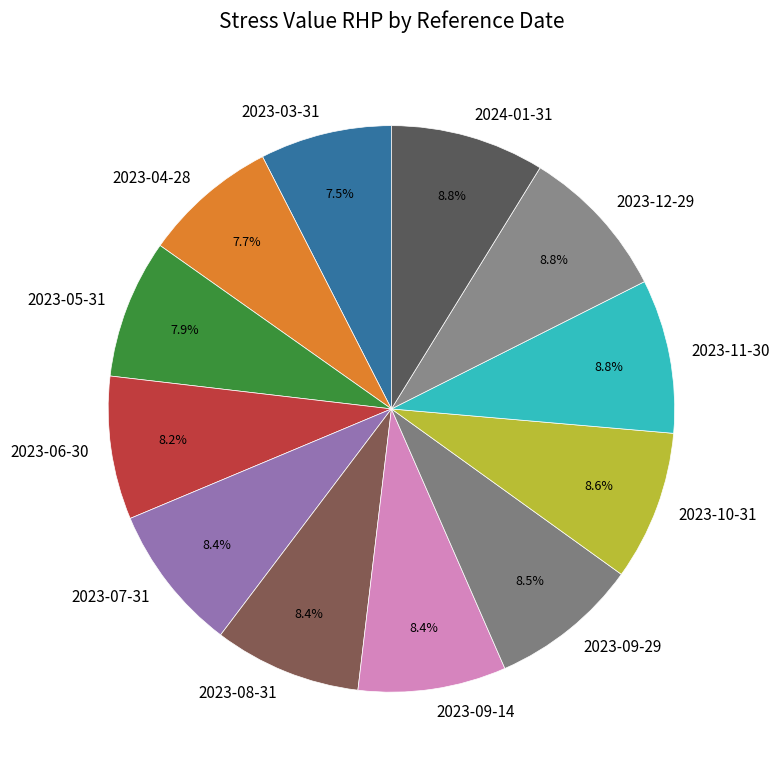

What percentage is the 2023-12-29 slice, to the nearest percent?

9%